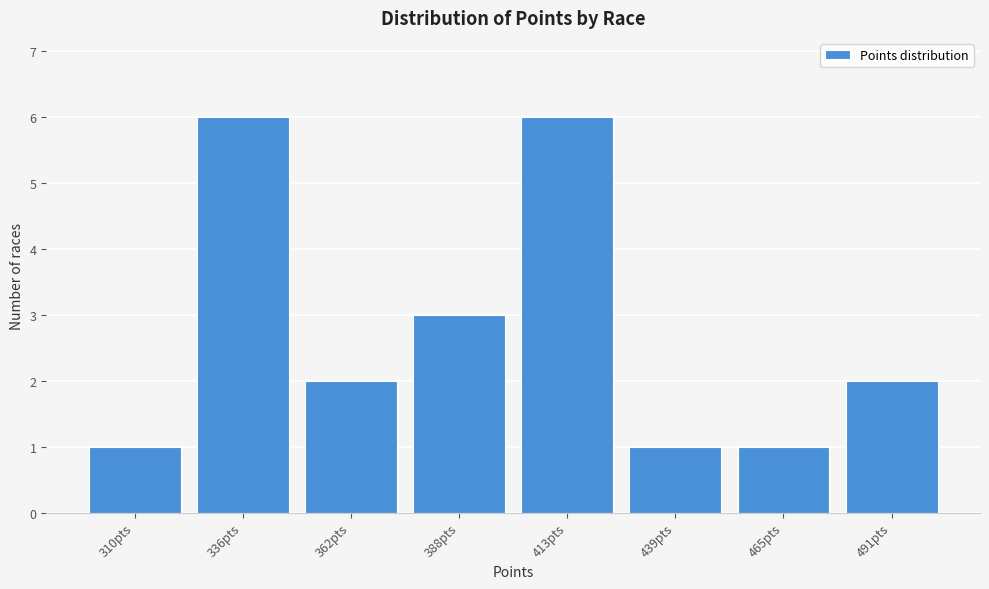

Reading left to right, extract all data points from this chart.

310pts=1	336pts=6	362pts=2	388pts=3	413pts=6	439pts=1	465pts=1	491pts=2